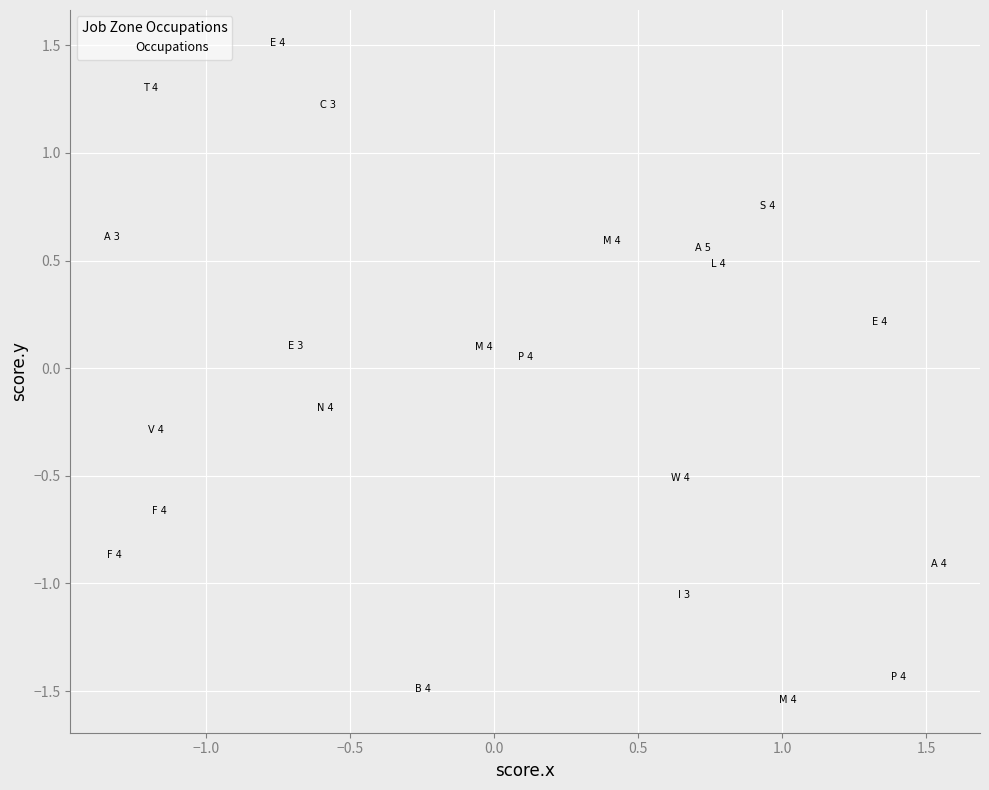

What is the range of X values (max minus min)?

2.9